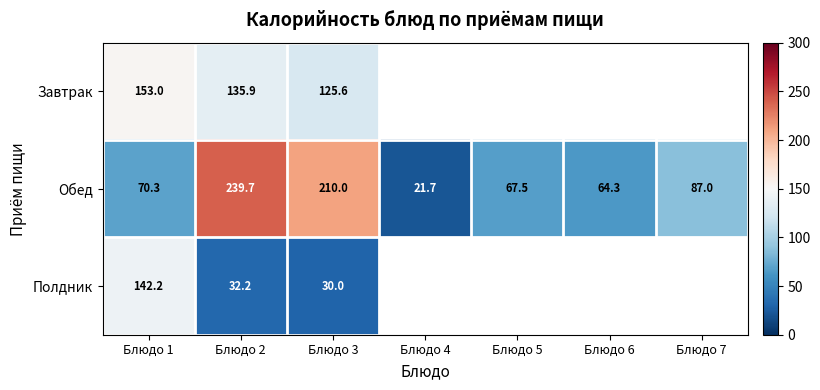

At which category is the sum across all series the highest?

Блюдо 2